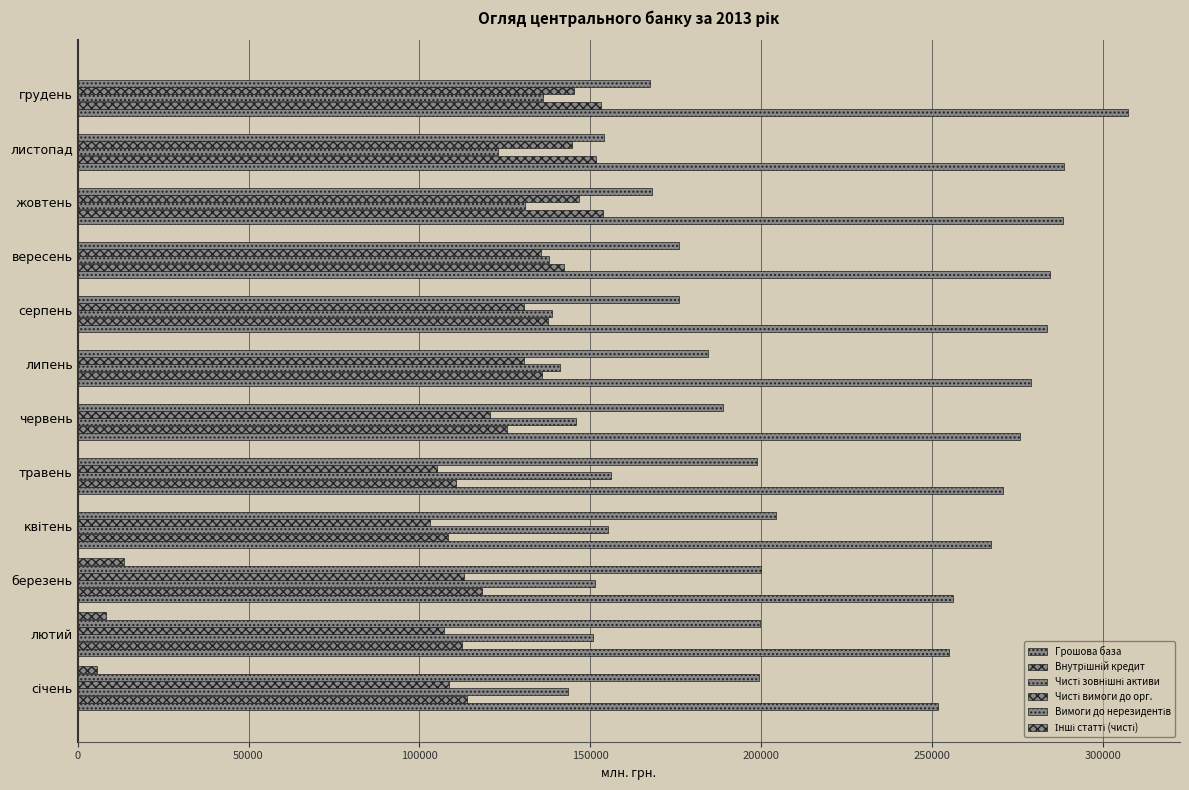

Which series has the widest spread of values?

Грошова база